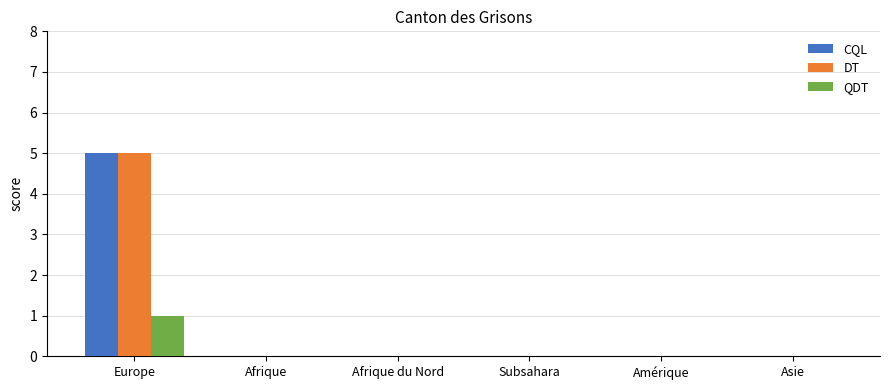

Reading left to right, what are all the values shown in this chart?

CQL: 5	0	0	0	0	0
DT: 5	0	0	0	0	0
QDT: 1	0	0	0	0	0